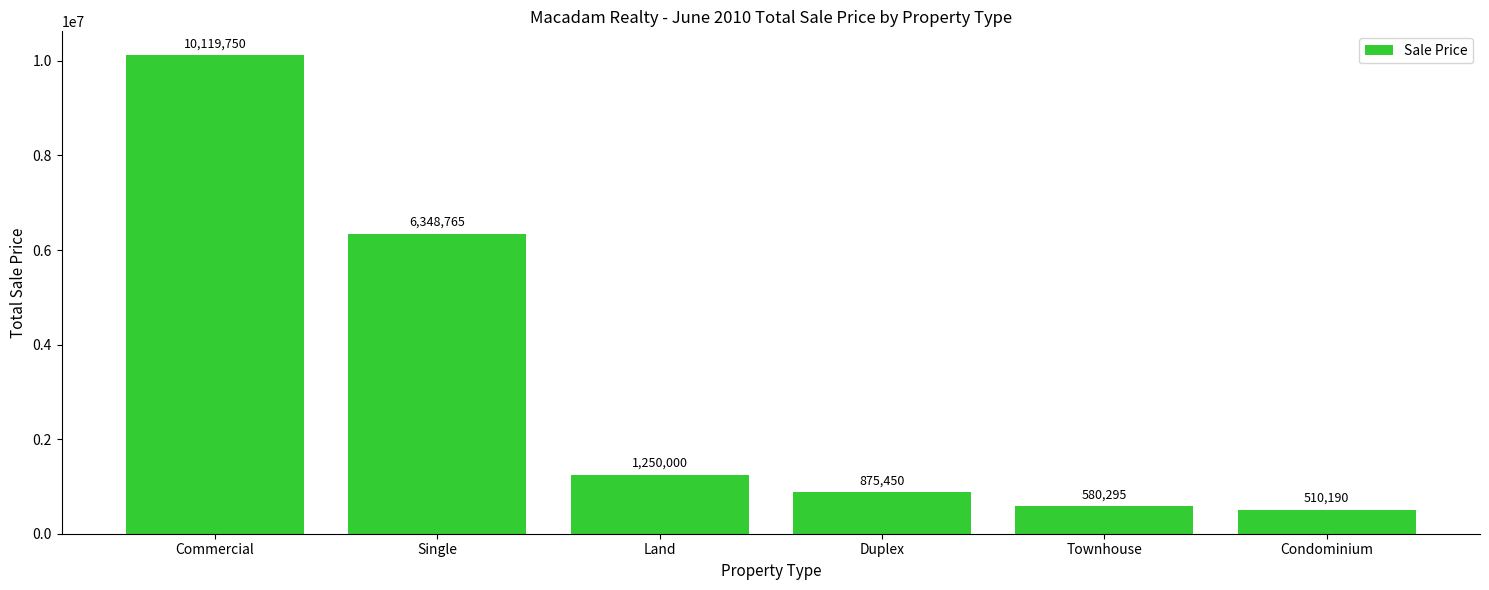

Where does the data first go above 1250000?

Commercial